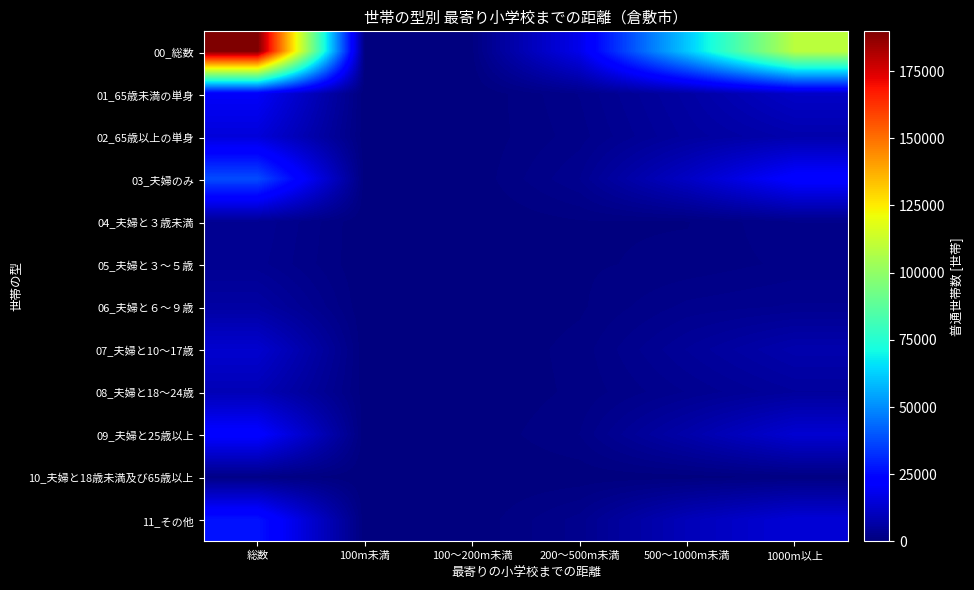

Reading left to right, extract all data points from this chart.

00_総数: 総数=189800	100m未満=510	100～200m未満=630	200～500m未満=18090	500～1000m未満=61300	1000m以上=109270
01_65歳未満の単身: 総数=20630	100m未満=0	100～200m未満=0	200～500m未満=2280	500～1000m未満=6290	1000m以上=12060
02_65歳以上の単身: 総数=15270	100m未満=70	100～200m未満=120	200～500m未満=1880	500～1000m未満=5450	1000m以上=7760
03_夫婦のみ: 総数=37890	100m未満=100	100～200m未満=120	200～500m未満=2990	500～1000m未満=11630	1000m以上=23050
04_夫婦と３歳未満: 総数=3620	100m未満=0	100～200m未満=0	200～500m未満=670	500～1000m未満=700	1000m以上=2240
05_夫婦と３～５歳: 総数=3280	100m未満=0	100～200m未満=0	200～500m未満=630	500～1000m未満=940	1000m以上=1710
06_夫婦と６～９歳: 総数=6170	100m未満=0	100～200m未満=0	200～500m未満=610	500～1000m未満=2460	1000m以上=3100
07_夫婦と10～17歳: 総数=13430	100m未満=30	100～200m未満=0	200～500m未満=1040	500～1000m未満=4530	1000m以上=7830
08_夫婦と18～24歳: 総数=9310	100m未満=240	100～200m未満=0	200～500m未満=940	500～1000m未満=3020	1000m以上=5110
09_夫婦と25歳以上: 総数=22830	100m未満=30	100～200m未満=120	200～500m未満=1510	500～1000m未満=7270	1000m以上=13900
10_夫婦と18歳未満及び65歳以上: 総数=1580	100m未満=0	100～200m未満=40	200～500m未満=220	500～1000m未満=380	1000m以上=940
11_その他: 総数=27250	100m未満=0	100～200m未満=120	200～500m未満=2560	500～1000m未満=9810	1000m以上=14760